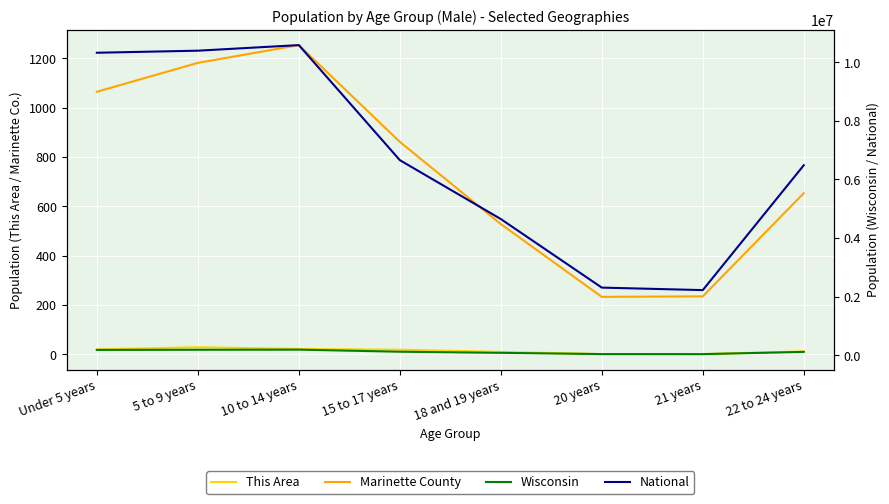

Which series has the widest spread of values?

National